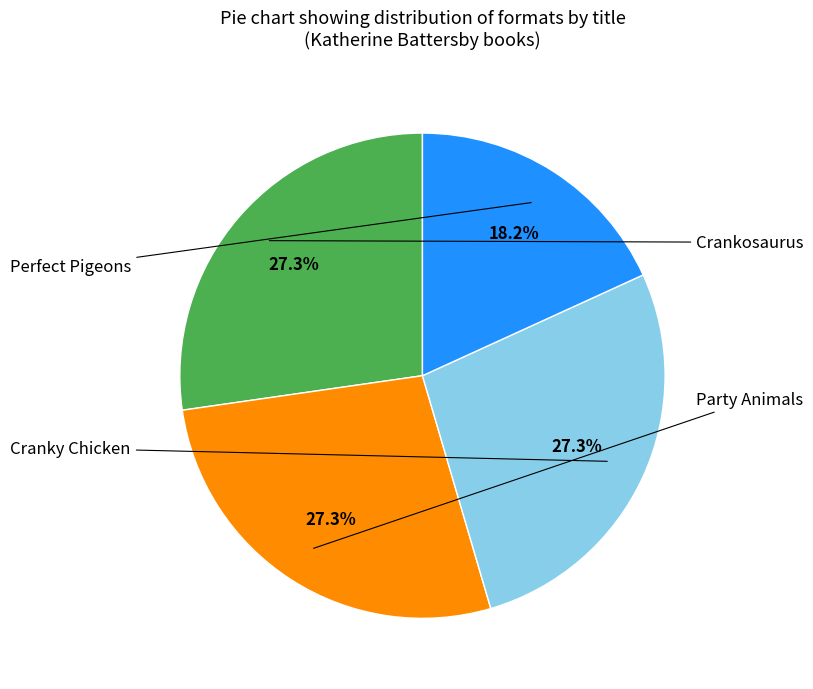

Does any single category account for the majority?

No